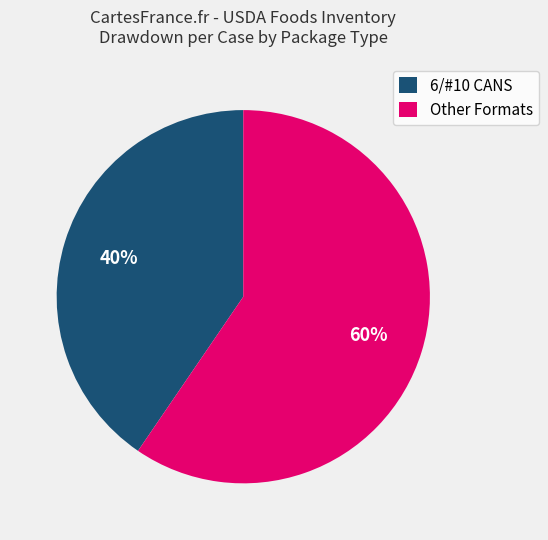

To the nearest percent, what percentage of the pie is Other Formats?

60%